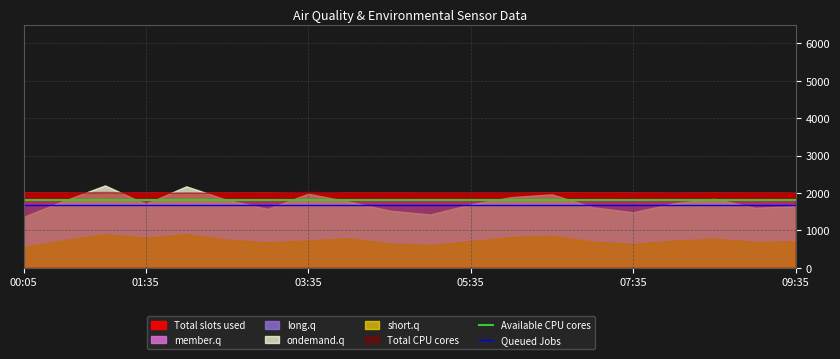

True or false: Queued Jobs and Available CPU cores intersect in this chart.

False